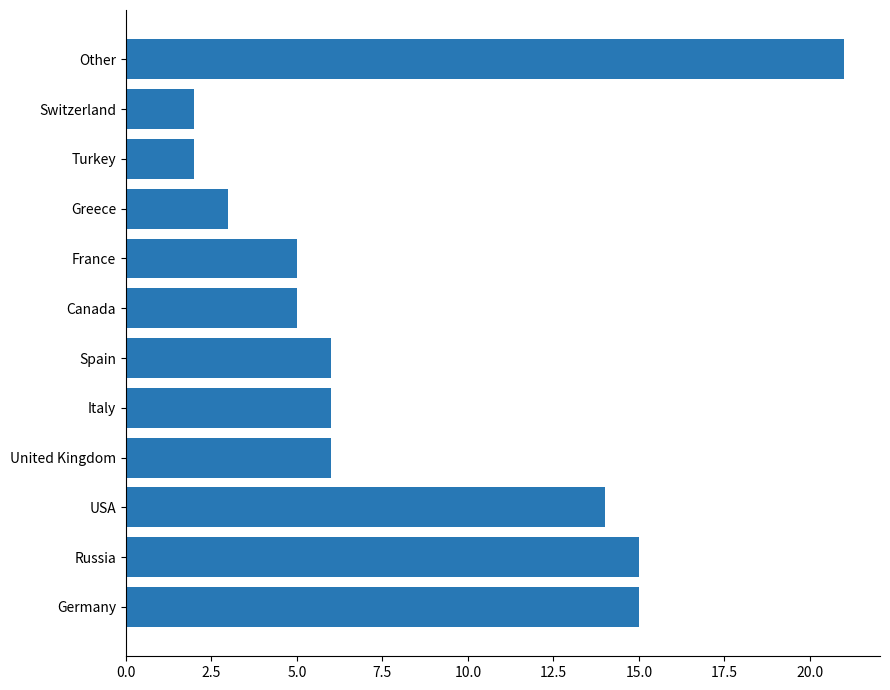

True or false: the data shows 7 at Germany.

False